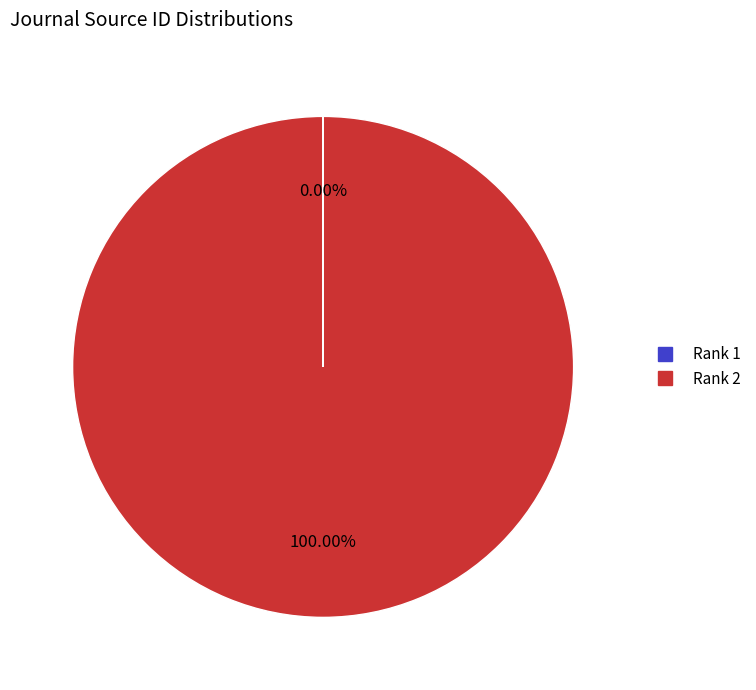

Is there any slice that represents more than half of the pie?

Yes